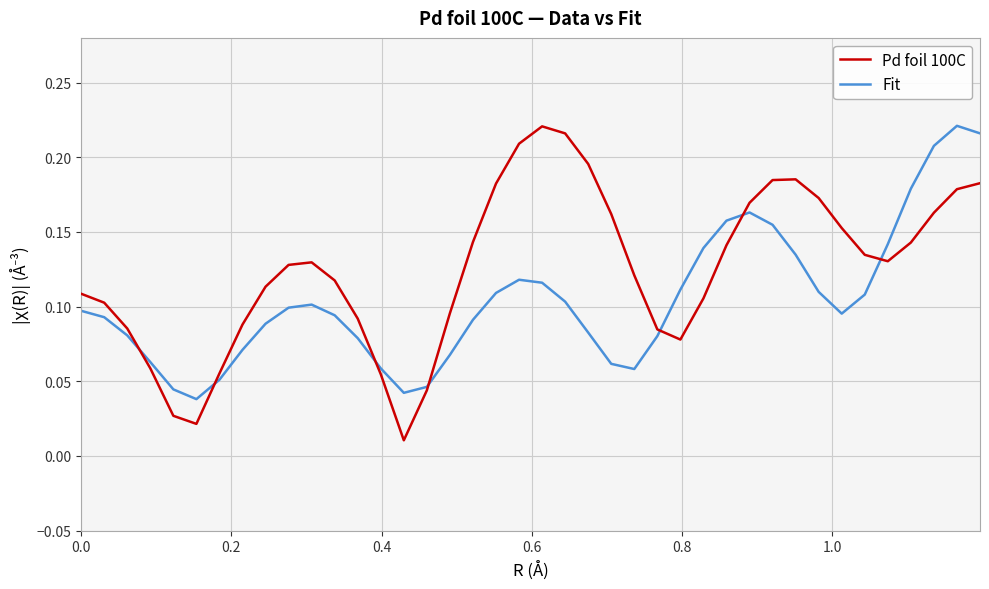

Rank the series by their average value, from highest to lowest.

Pd foil 100C, Fit